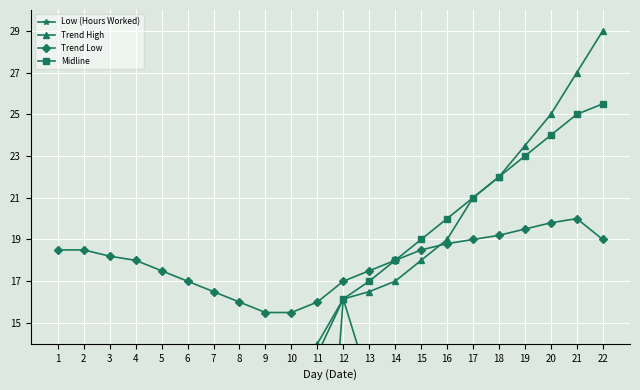

The Trend High series shows 12.8 at 8. True or false?

True